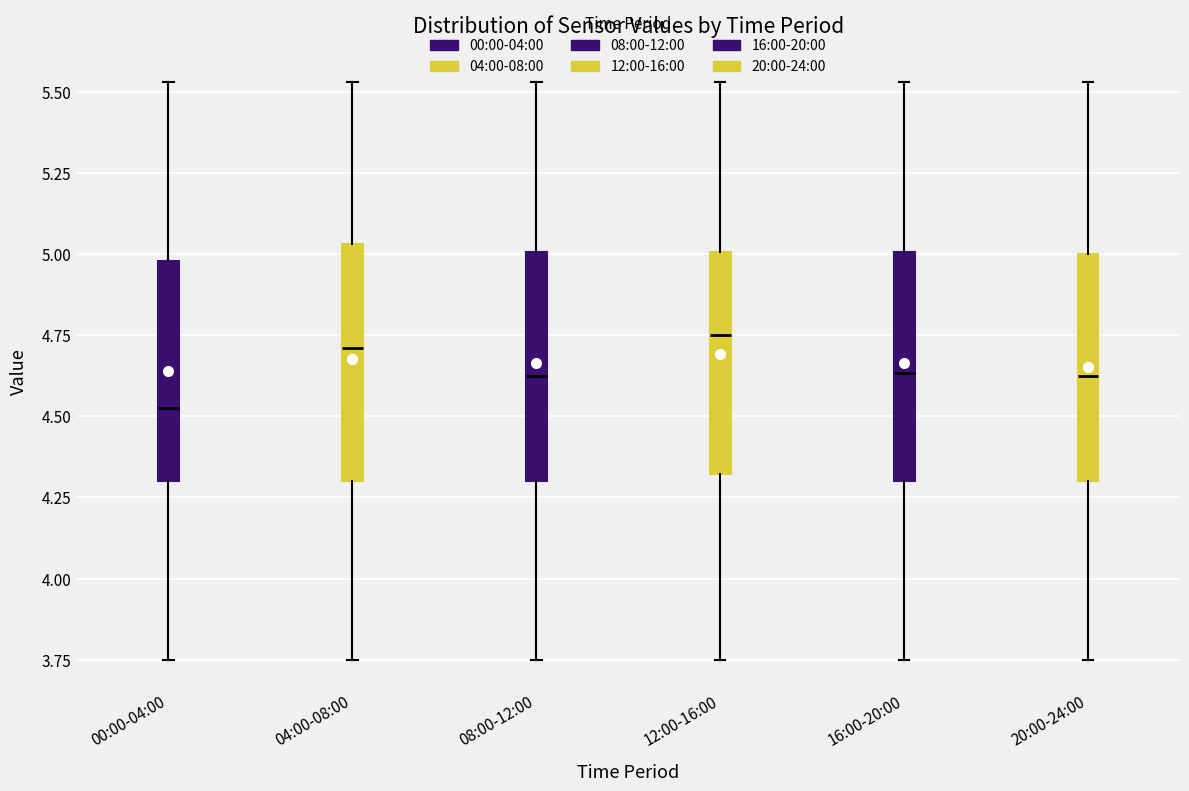

Which box's median line is the lowest?

00:00-04:00